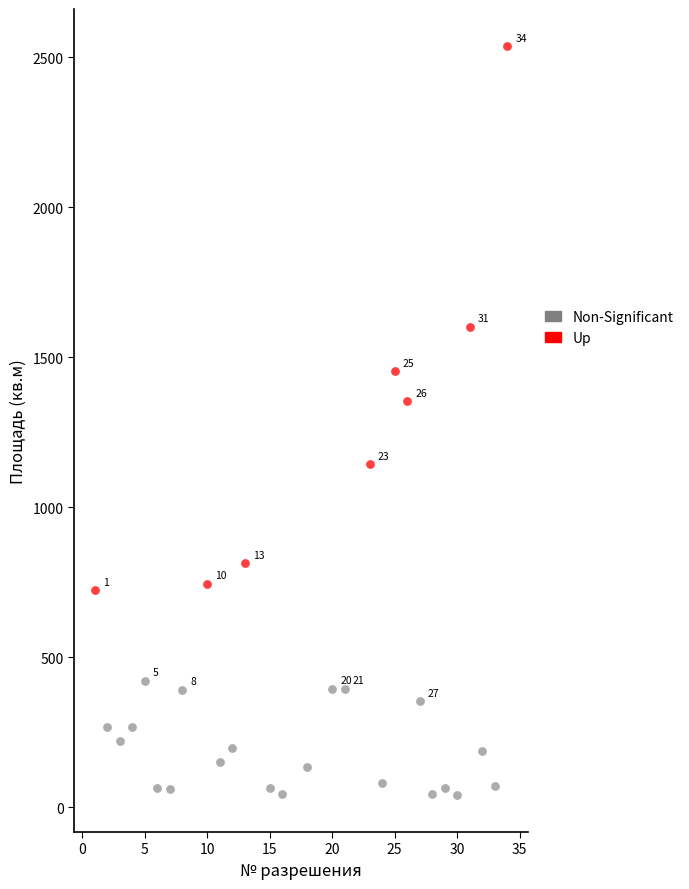

Which series contains the lowest Y value?

Non-Significant